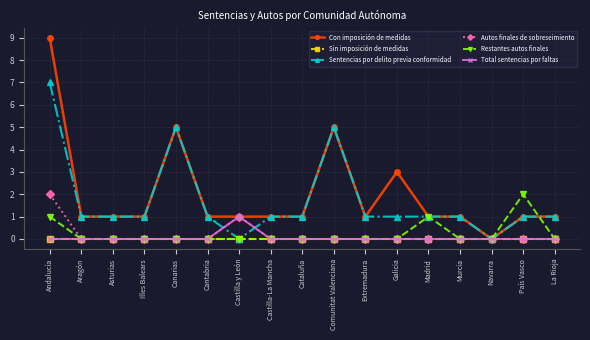

How many lines are shown in the chart?

6